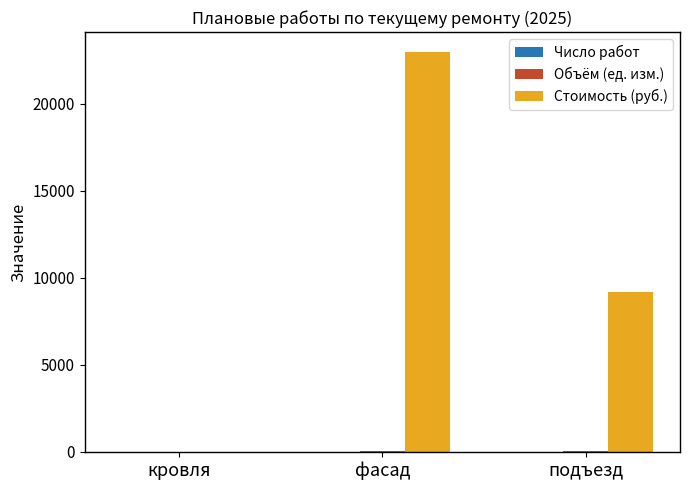

At which category is the sum across all series the highest?

фасад